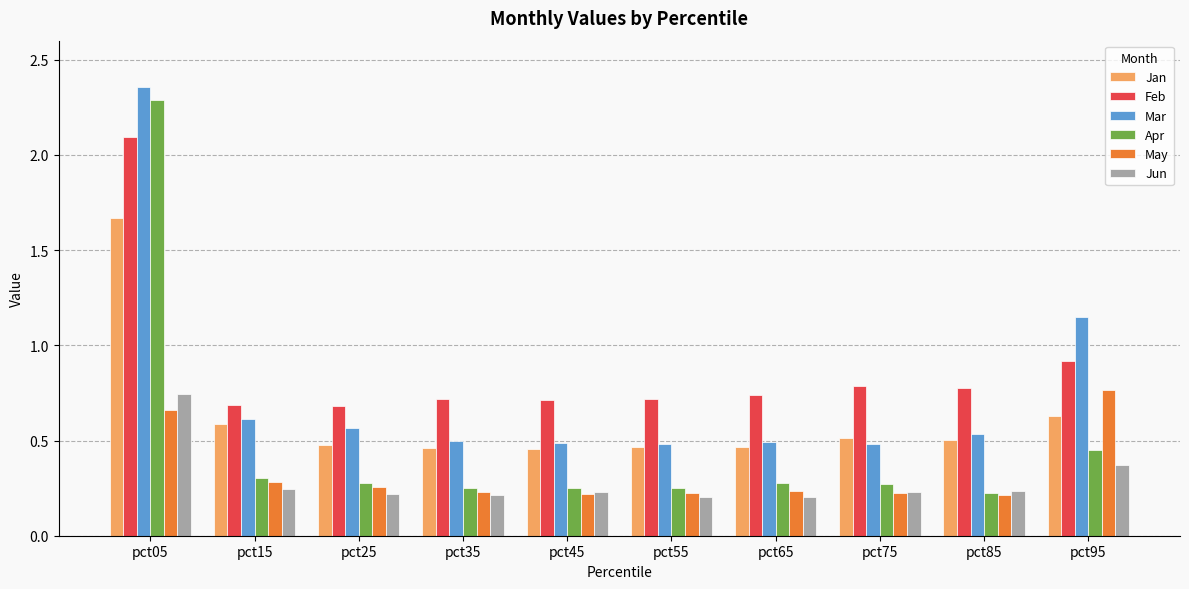

Which series has the largest total across all categories?

Feb